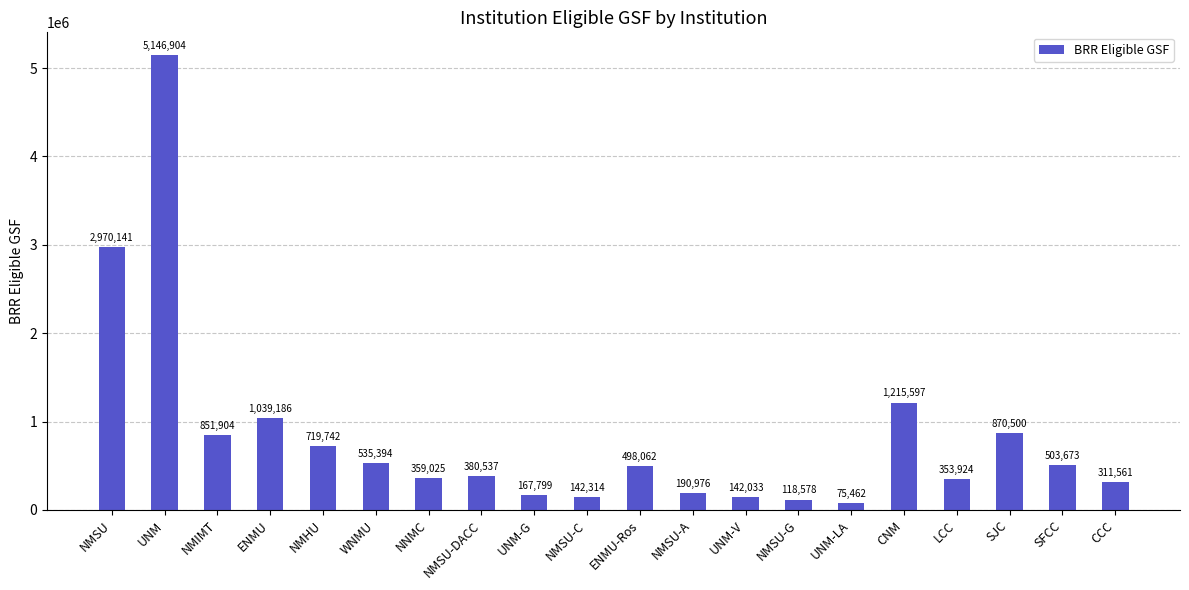

The chart shows a value of 719742 at NMHU. True or false?

True